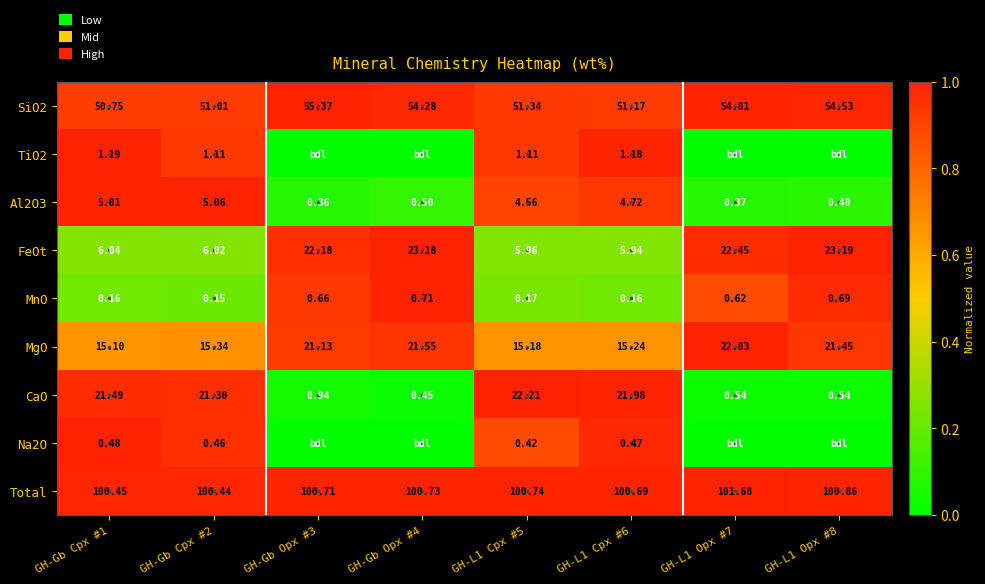

Is the value of MgO at GH-Gb Opx #4 greater than the value of Total at GH-L1 Cpx #6?

No